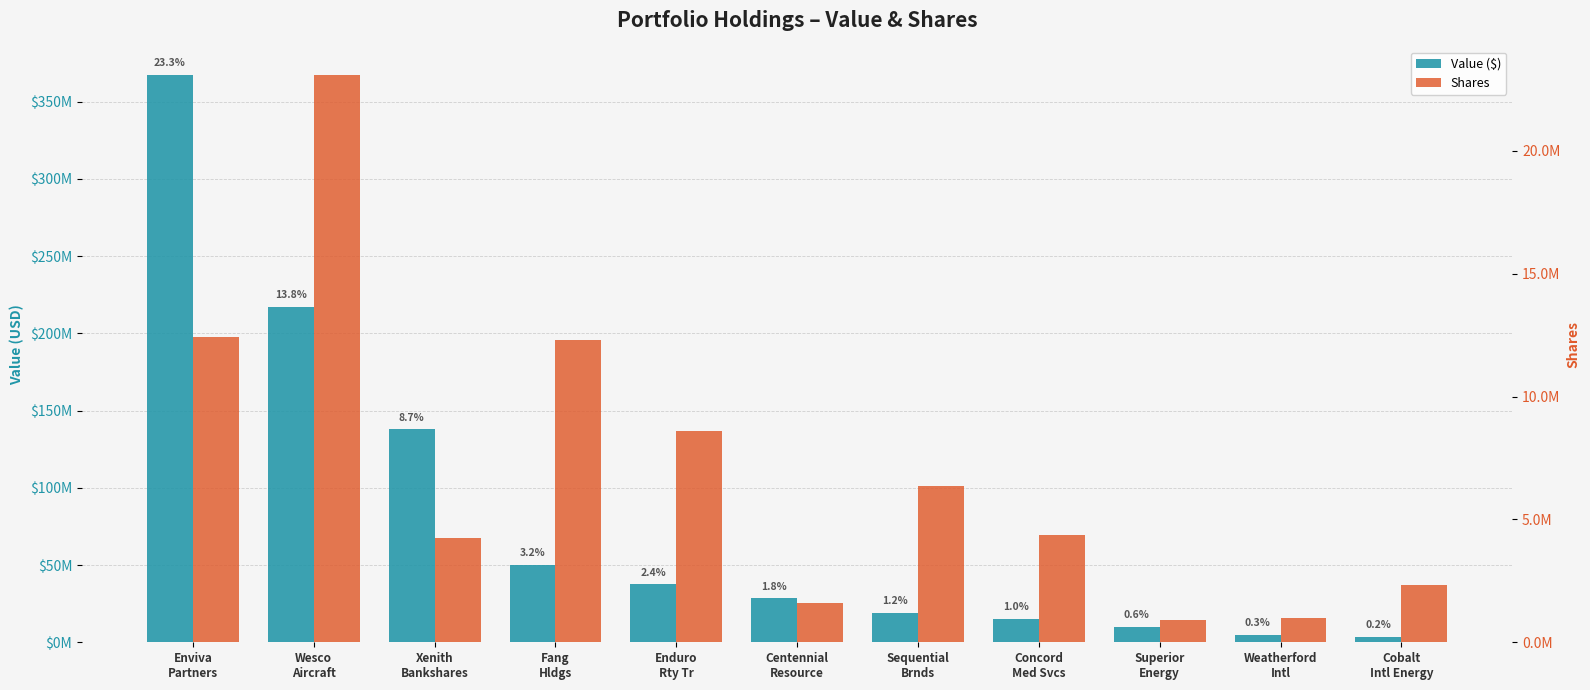

Reading left to right, what are all the values shown in this chart?

Value ($): Enviva
Partners=367287000	Wesco
Aircraft=217111000	Xenith
Bankshares=137795000	Fang
Hldgs=49846000	Enduro
Rty Tr=37410000	Centennial
Resource=28455000	Sequential
Brnds=19046000	Concord
Med Svcs=15311000	Superior
Energy=9771000	Weatherford
Intl=4580000	Cobalt
Intl Energy=3320000
Shares: Enviva
Partners=12429342	Wesco
Aircraft=23096882	Xenith
Bankshares=4239858	Fang
Hldgs=12307691	Enduro
Rty Tr=8600000	Centennial
Resource=1583477	Sequential
Brnds=6369812	Concord
Med Svcs=4362117	Superior
Energy=914934	Weatherford
Intl=1000000	Cobalt
Intl Energy=2321525